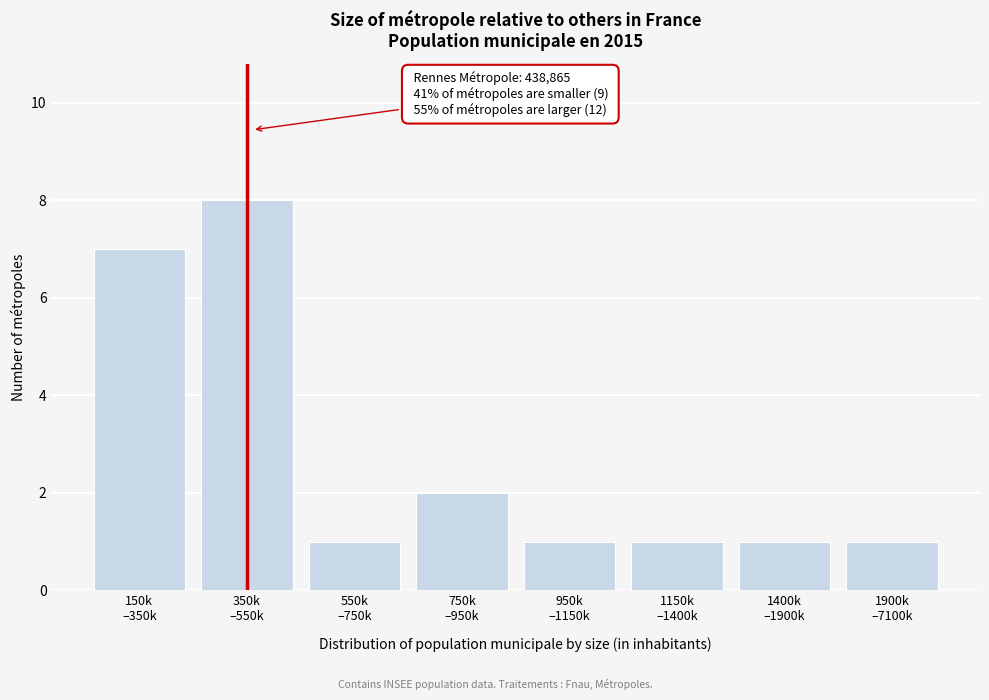

Reading left to right, extract all data points from this chart.

7	8	1	2	1	1	1	1